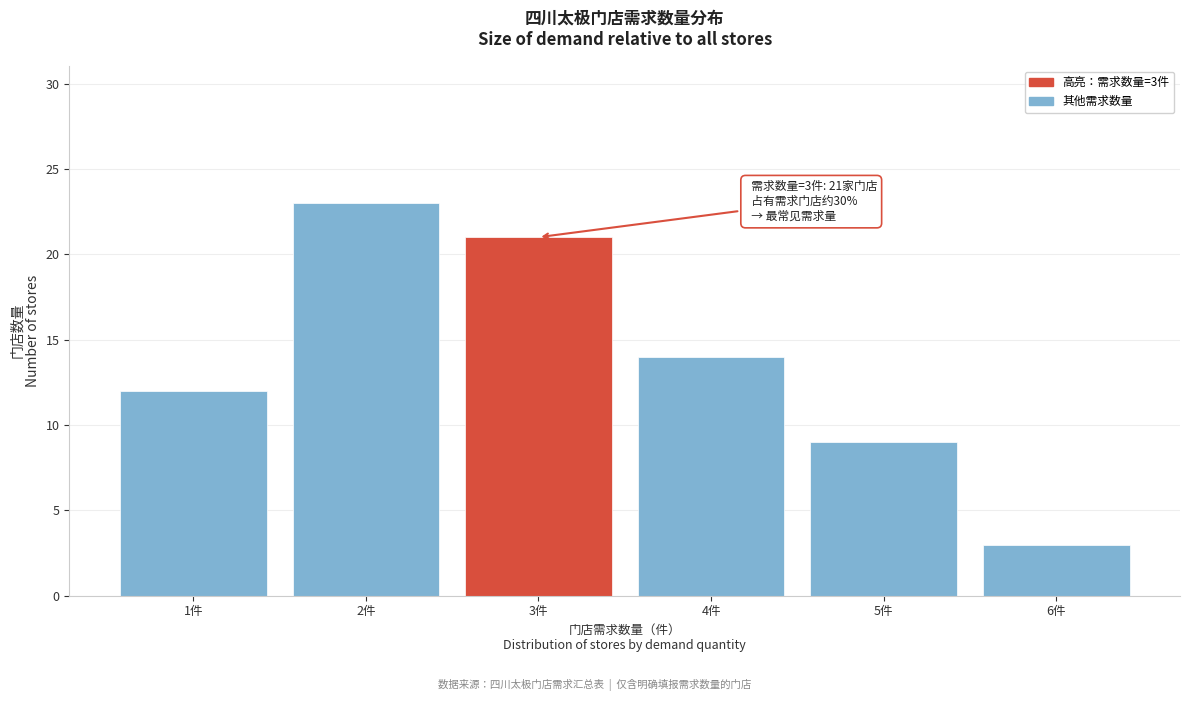

Reading left to right, transcribe all the data shown in this chart.

1件=12	2件=23	3件=21	4件=14	5件=9	6件=3